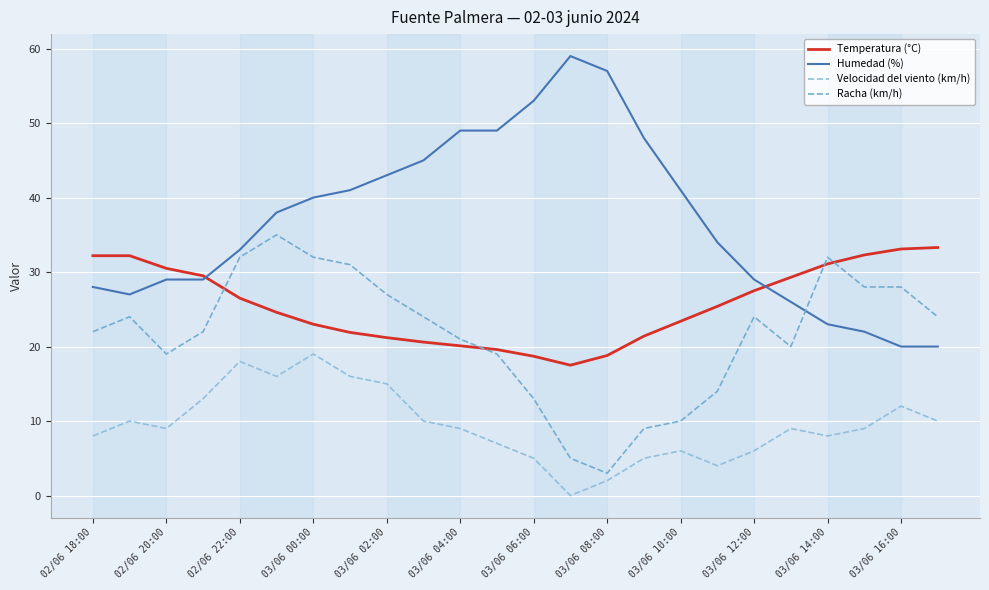

Which series has the largest total across all categories?

Humedad (%)